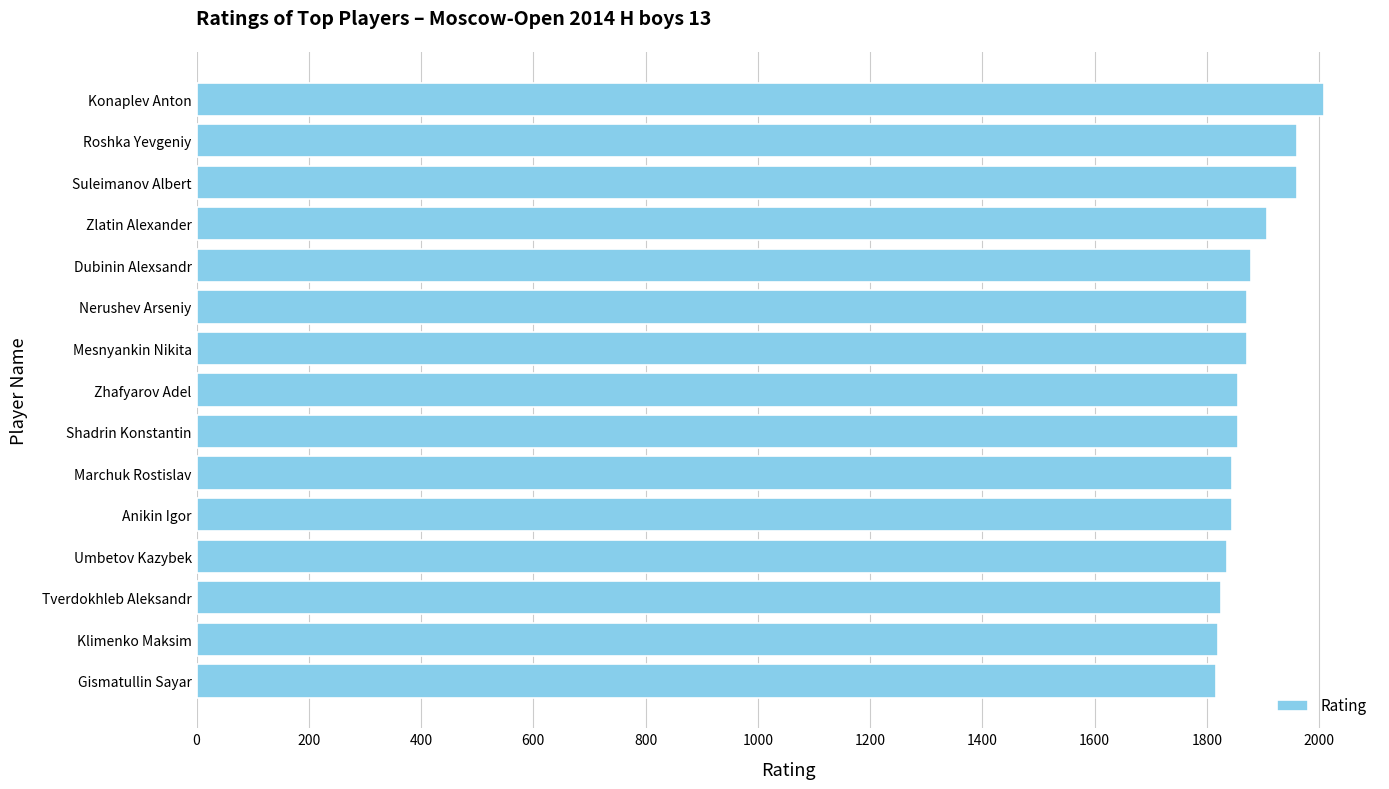

At which label is the value closest to 1912?

Zlatin Alexander